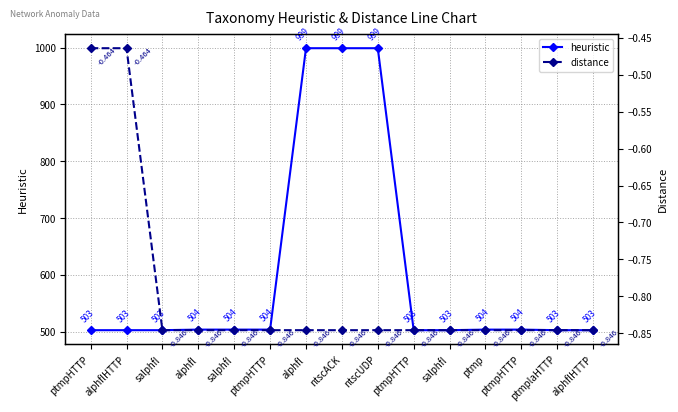

What is the label of the 15th point from the left?

alphflHTTP